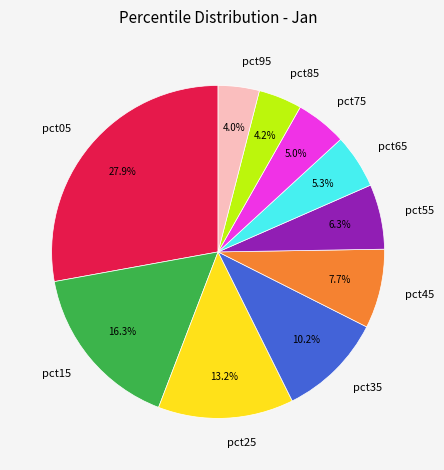

To the nearest percent, what is the difference between the largest and smallest slice percentages?

24%